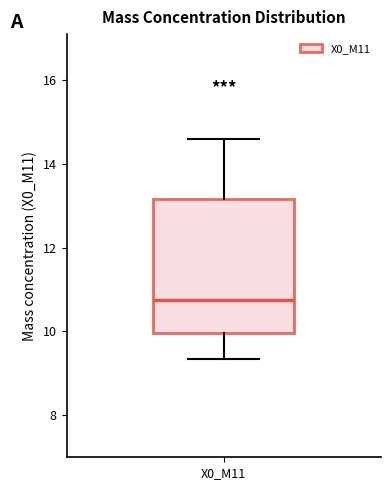

Where is the lower edge of the box for X0_M11 on the y-axis? The values are not printed on the chart, so give them approximately, as read against the axis.

10.0